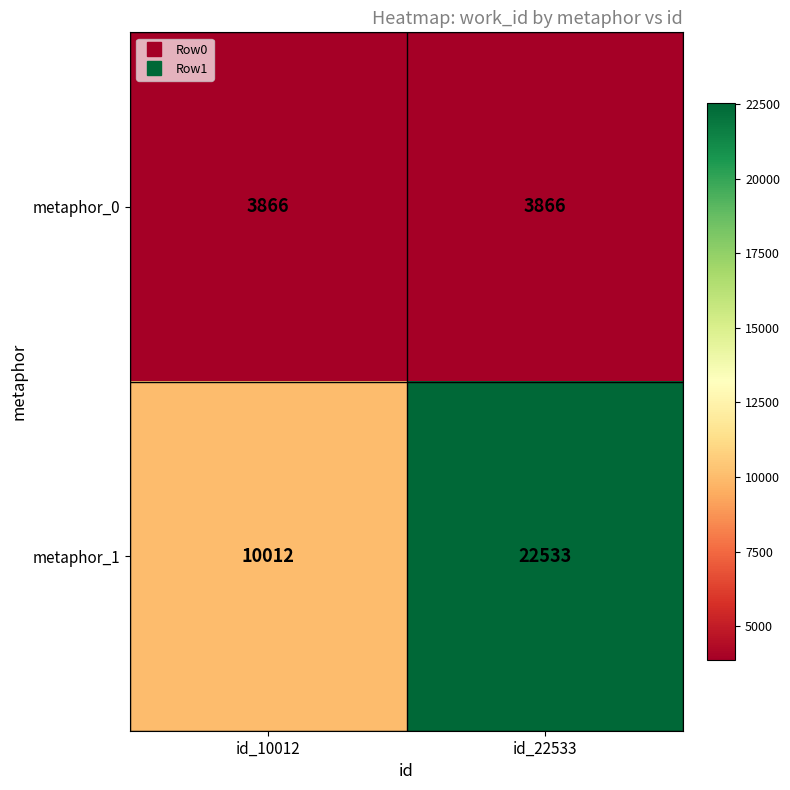

Which series changed the most between id_10012 and id_22533?

metaphor_1